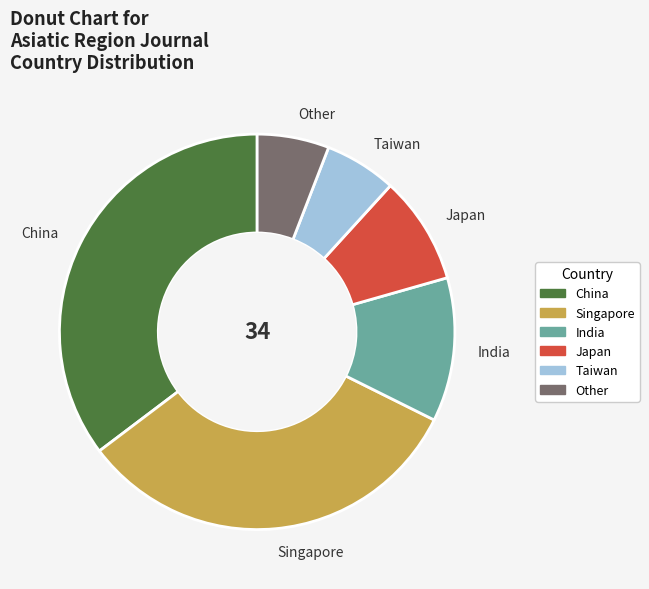

Count the number of slices in the pie.

6